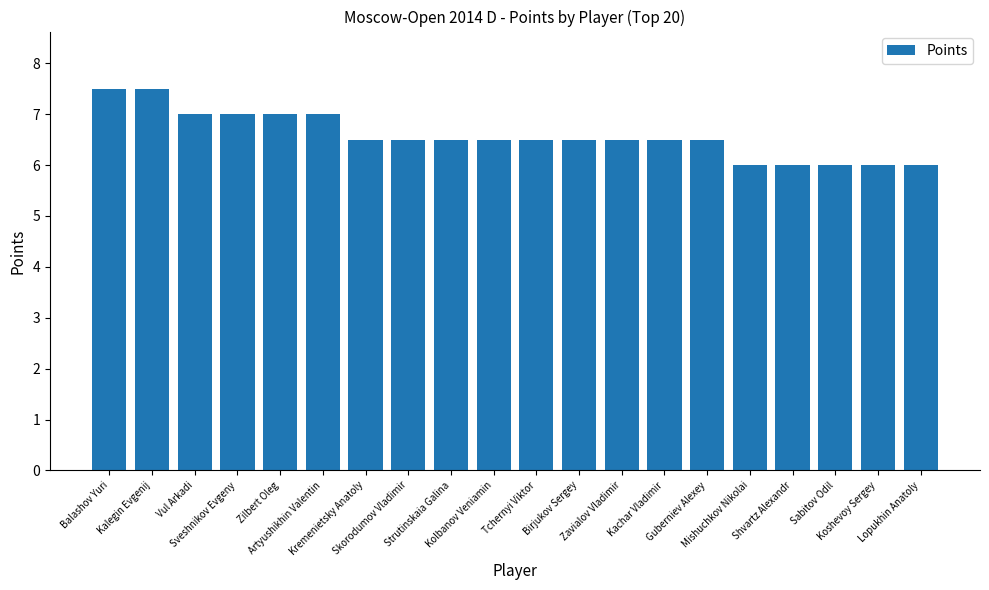

Count the number of data series in this chart.

1